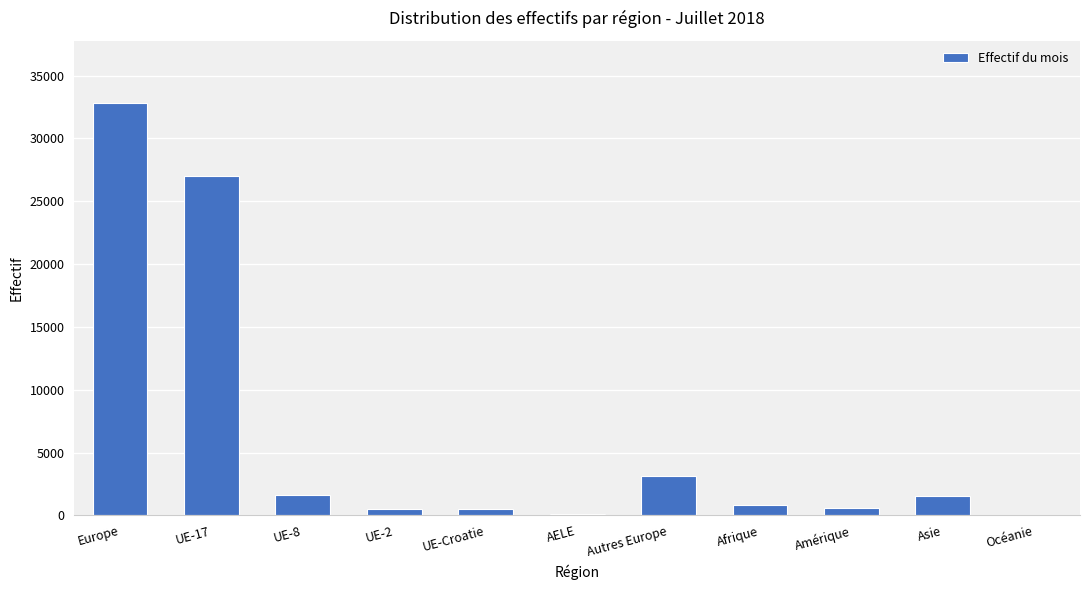

What is the change in value from UE-2 to Autres Europe?

+2562